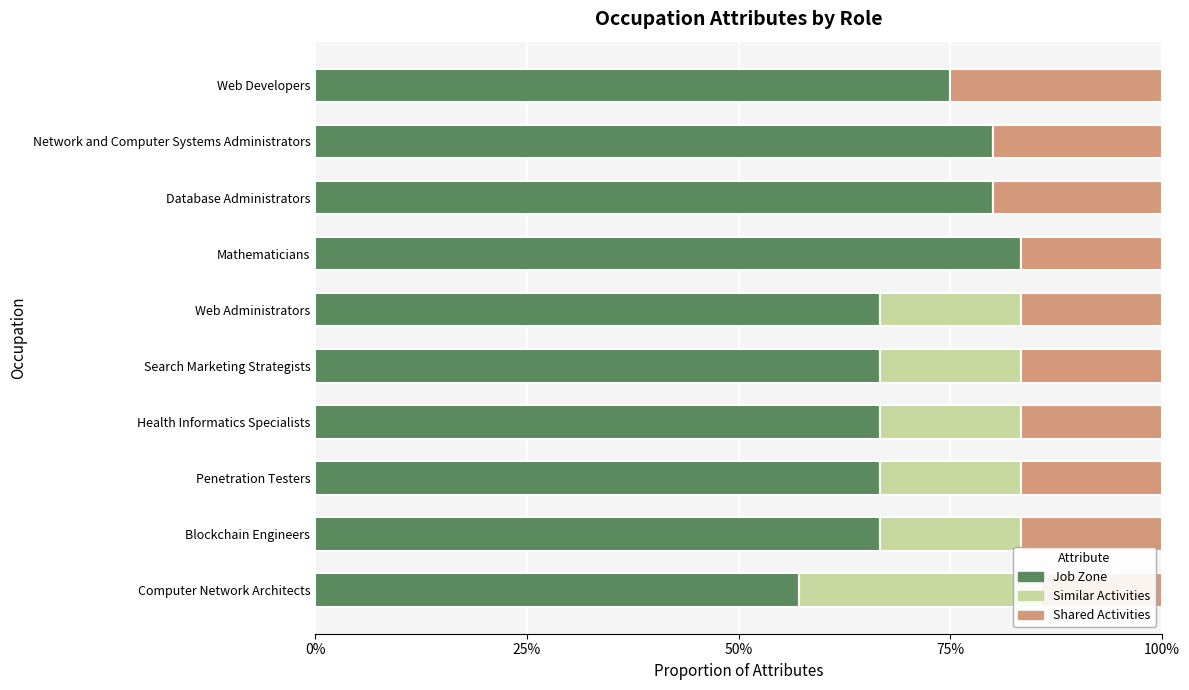

What is the total value across all series at Computer Network Architects?

1.0